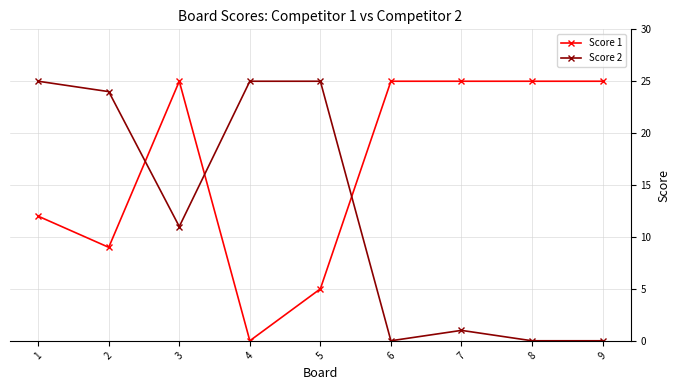

What is the value of the Score 2 point at the 7th from the left?

1